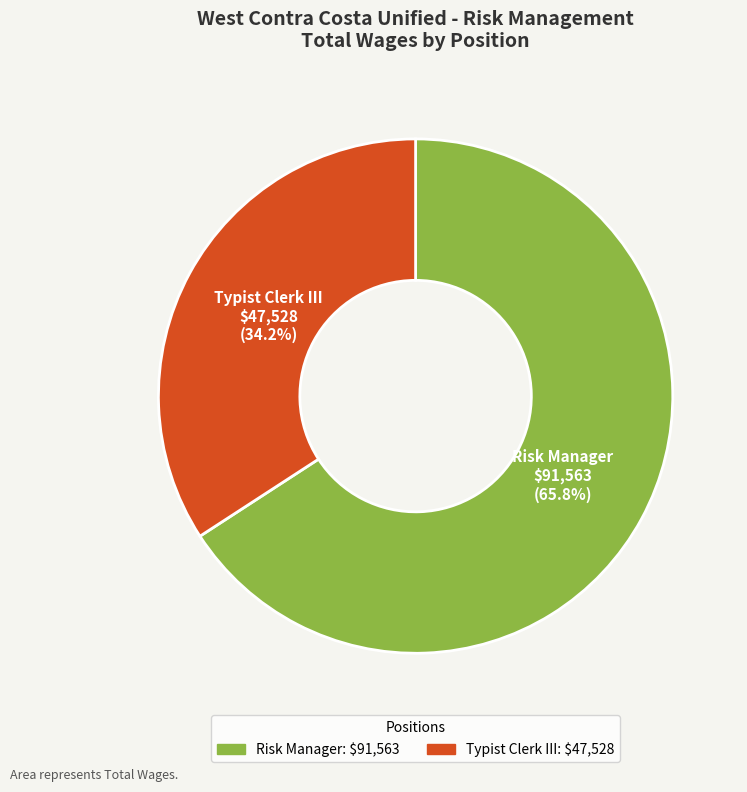

How much of the chart is everything except Risk Manager?

34.2%